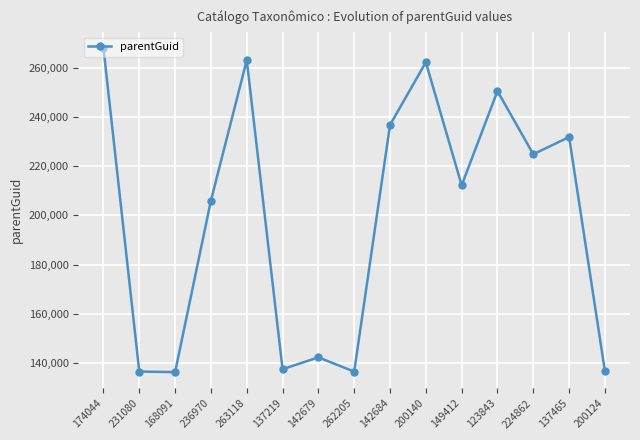

What is the value of the 6th point from the left?

137518